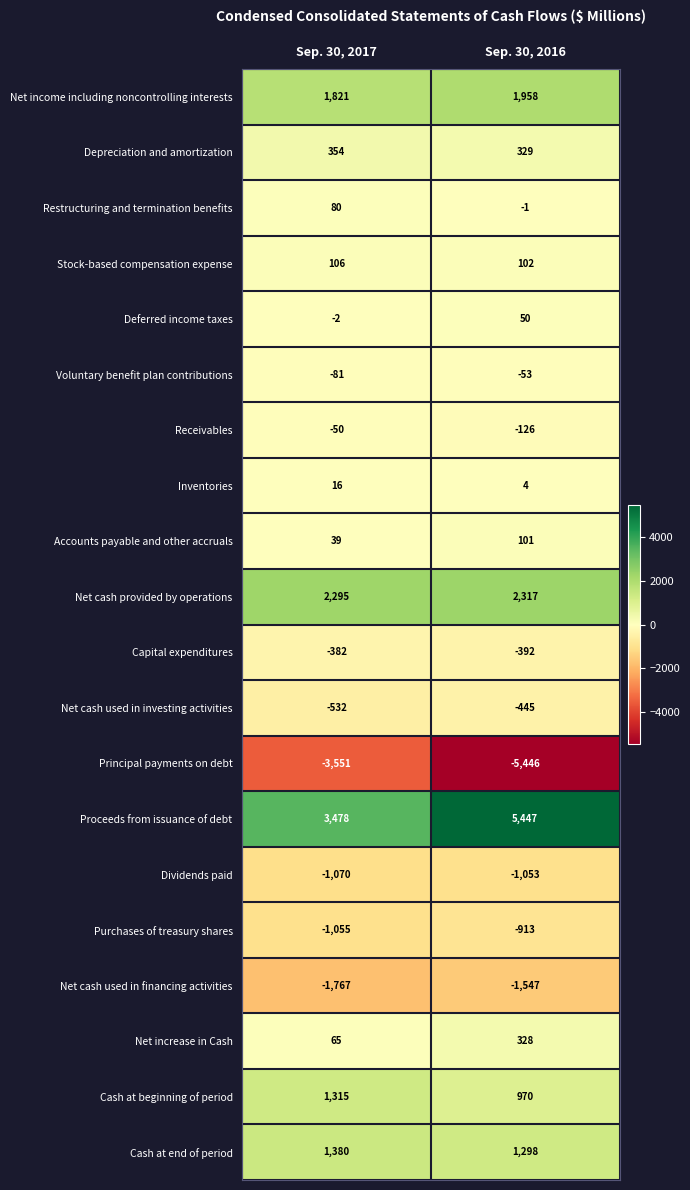

Between Sep. 30, 2017 and Sep. 30, 2016, which series saw the biggest shift?

Proceeds from issuance of debt